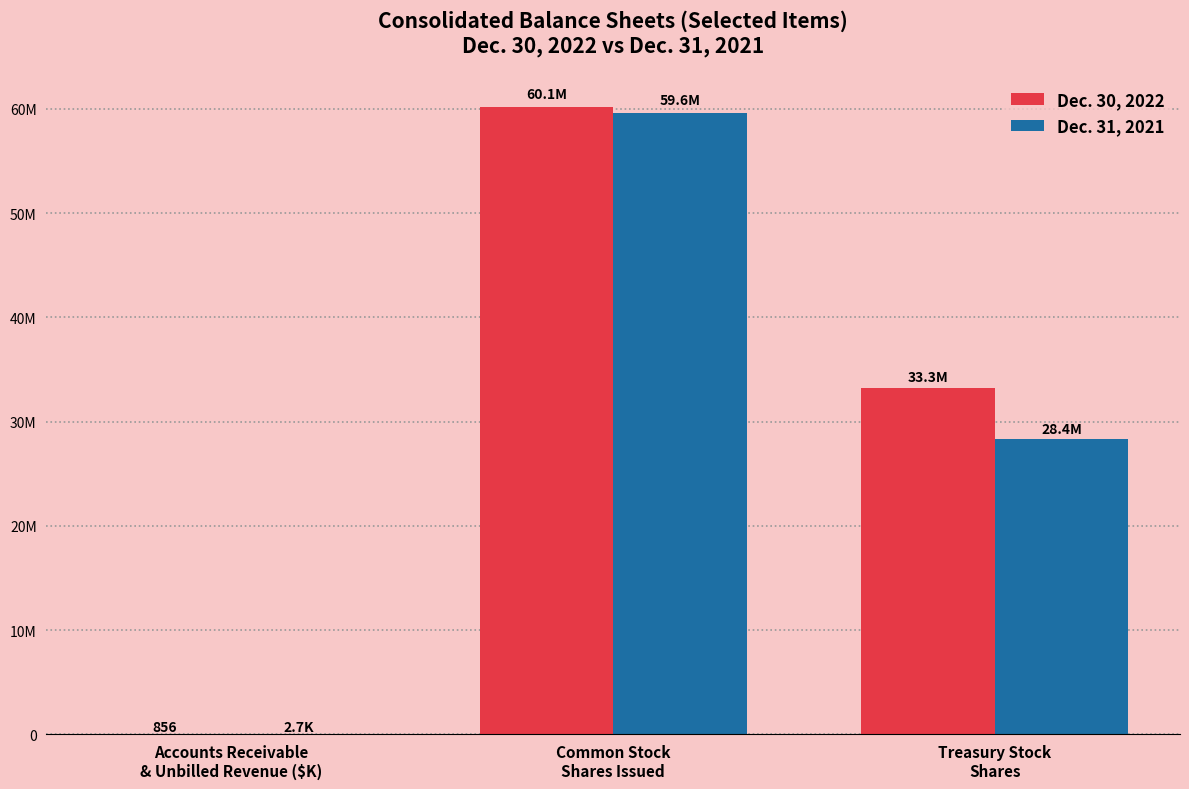

What is the spread (max minus min) of values at Common Stock
Shares Issued?

516717